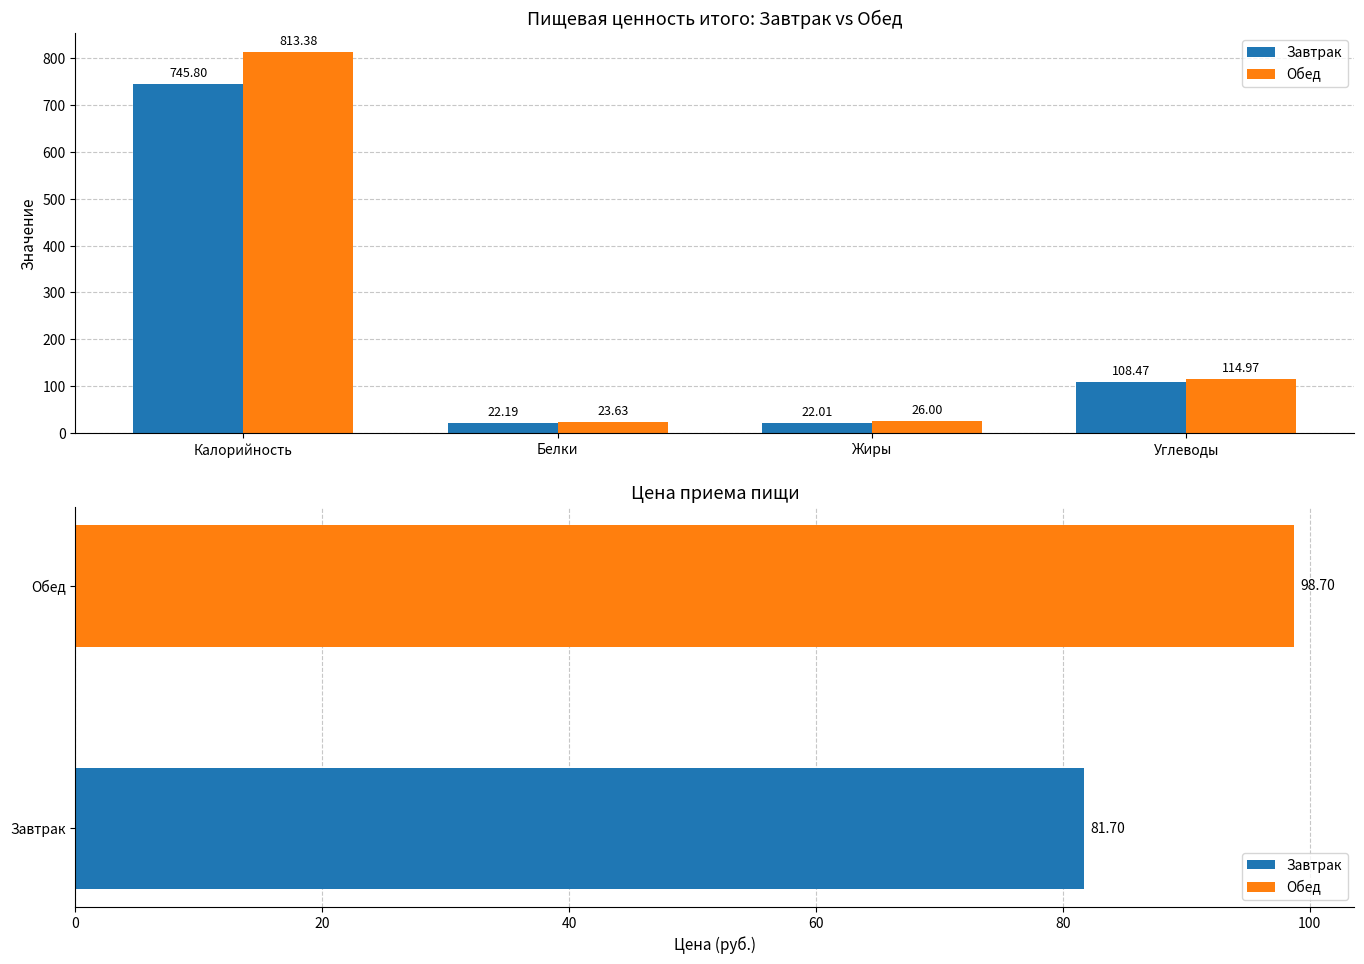

List the series in order of their overall mean, highest first.

Обед, Завтрак